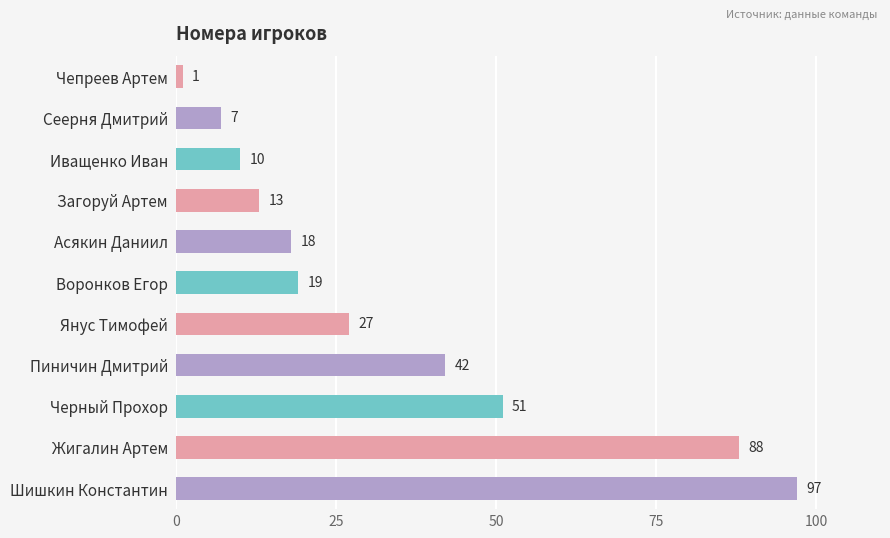

Between Пиничин Дмитрий and Загоруй Артем, which is larger?

Пиничин Дмитрий